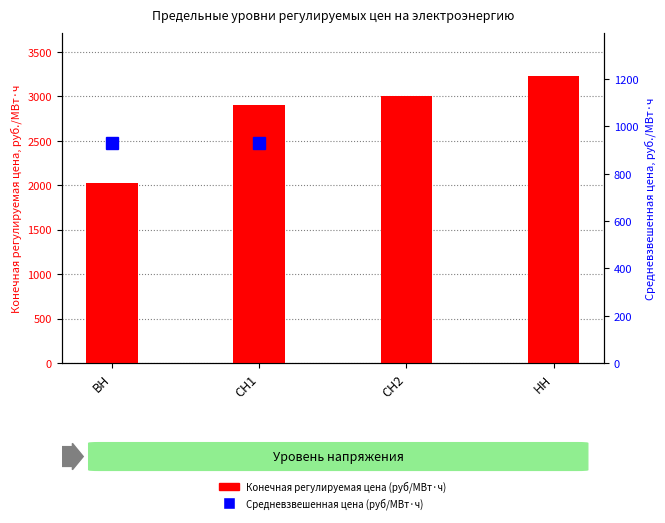

What value does the data have at СН2?

3005.4